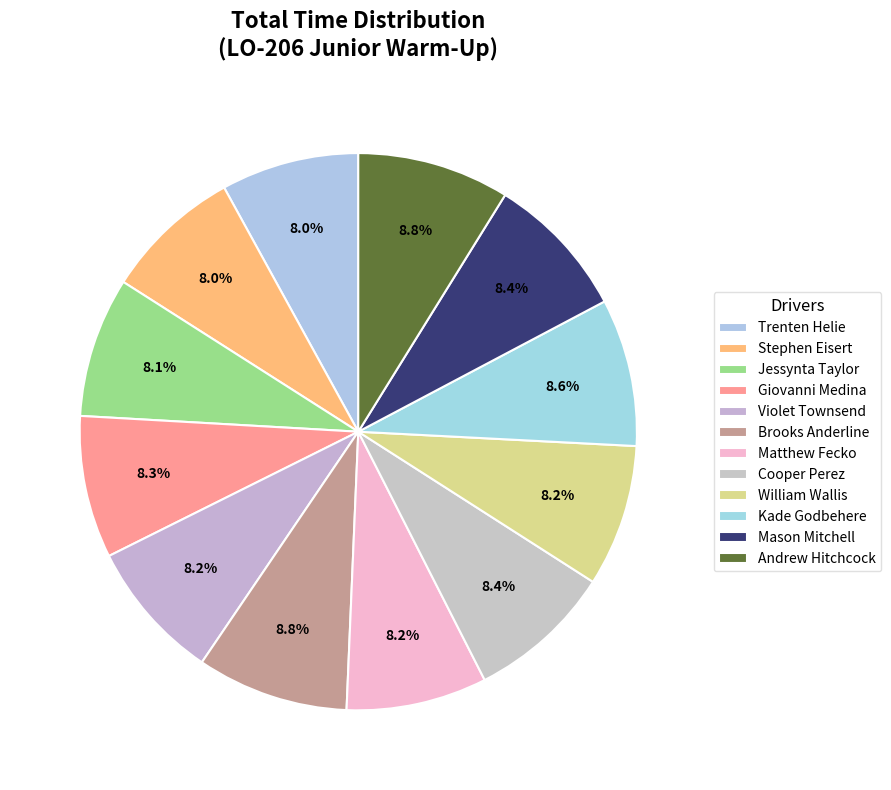

How many slices are in this pie chart?

12